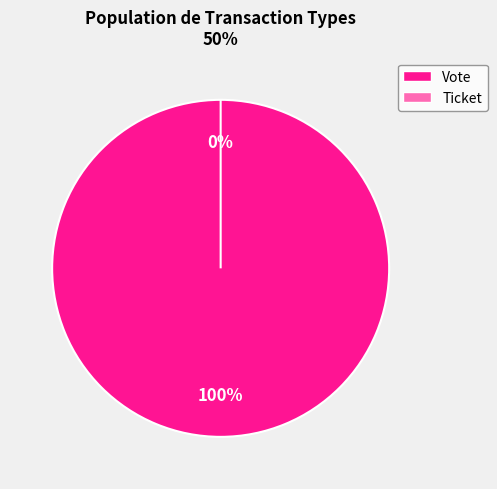

To the nearest percent, what is the average slice percentage?

50%